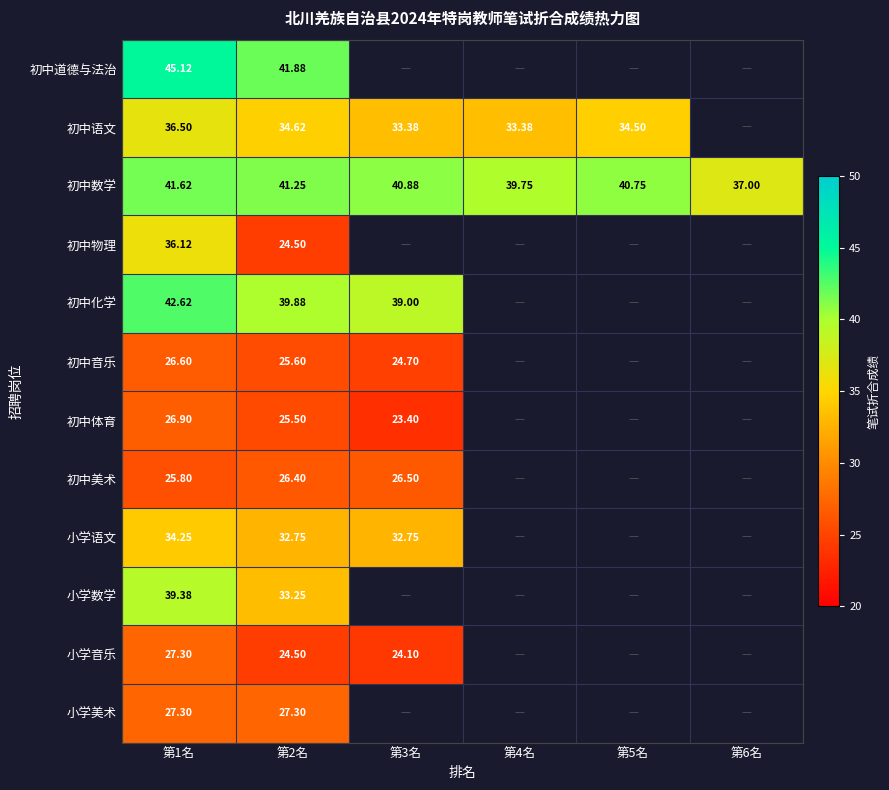

Which category has the lowest value across all series?

第3名